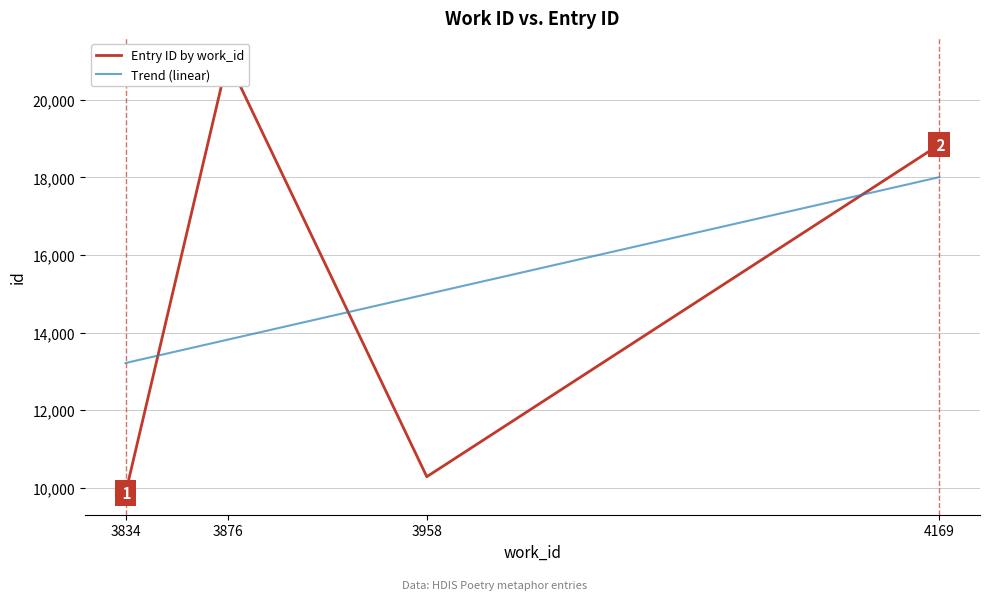

At which category does the chart reach its minimum across all series?

3834